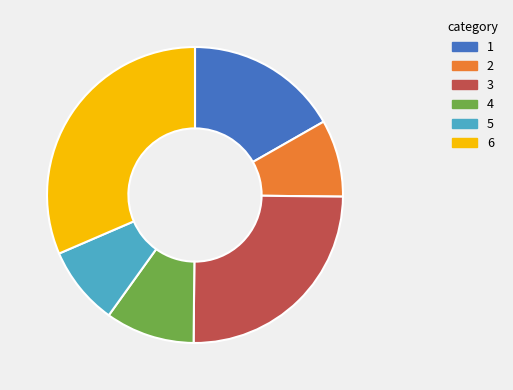

Is there any slice that represents more than half of the pie?

No